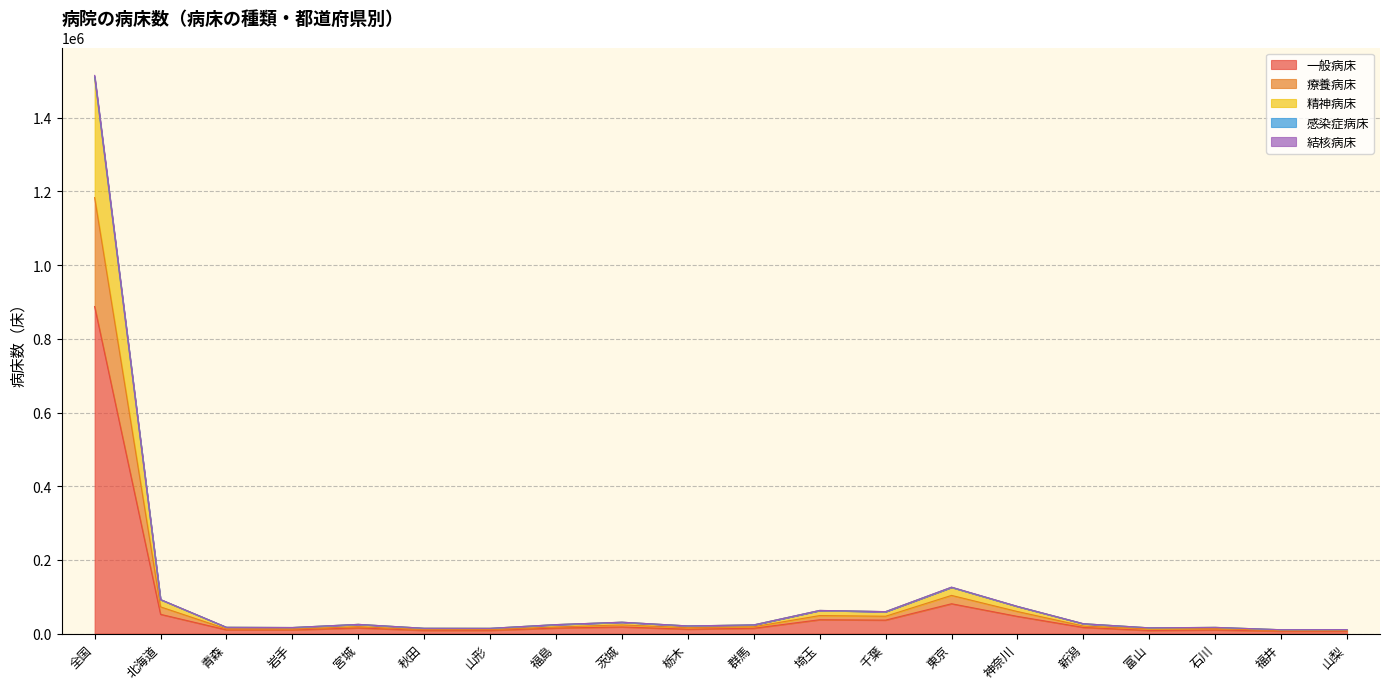

At which category is the sum across all series the highest?

全国